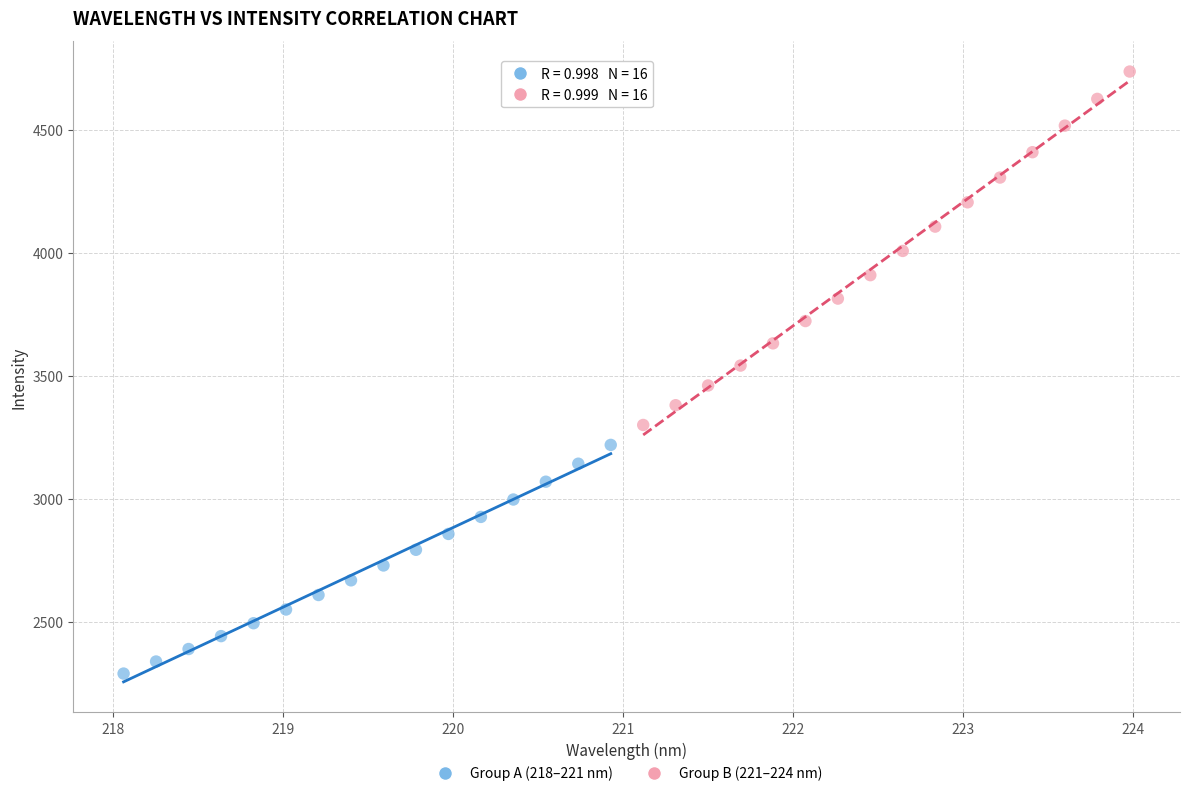

Which series contains the highest Y value?

Group B (221–224 nm)